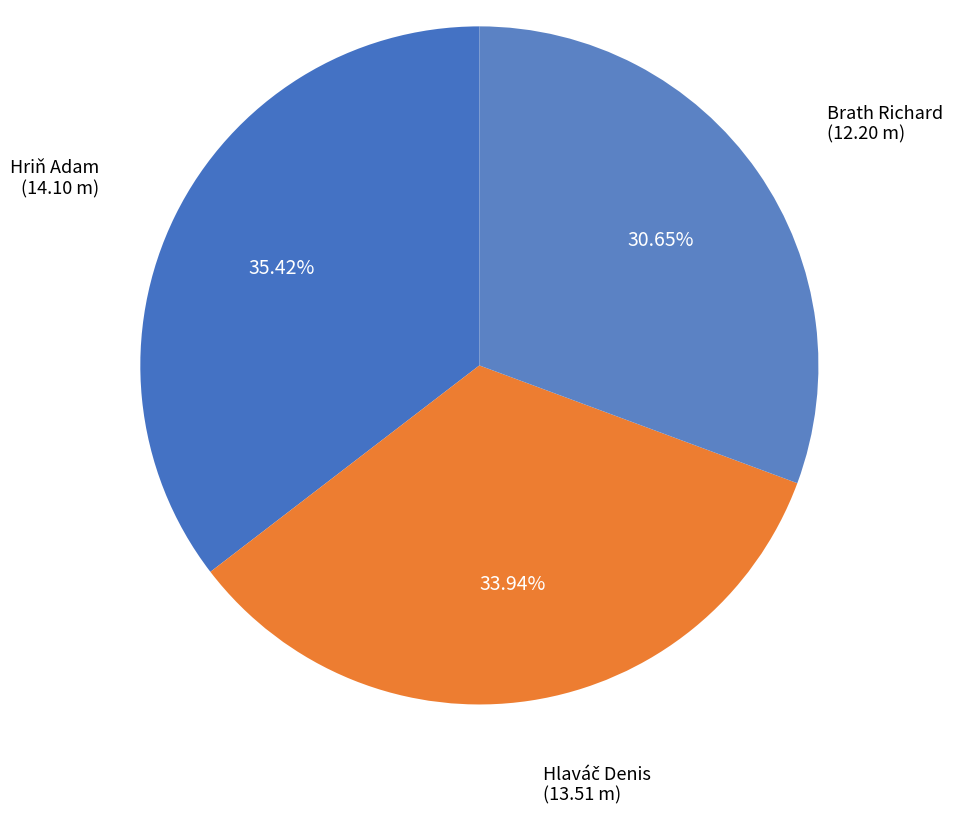

Is the sum of Hriň Adam and Brath Richard greater than half?

Yes